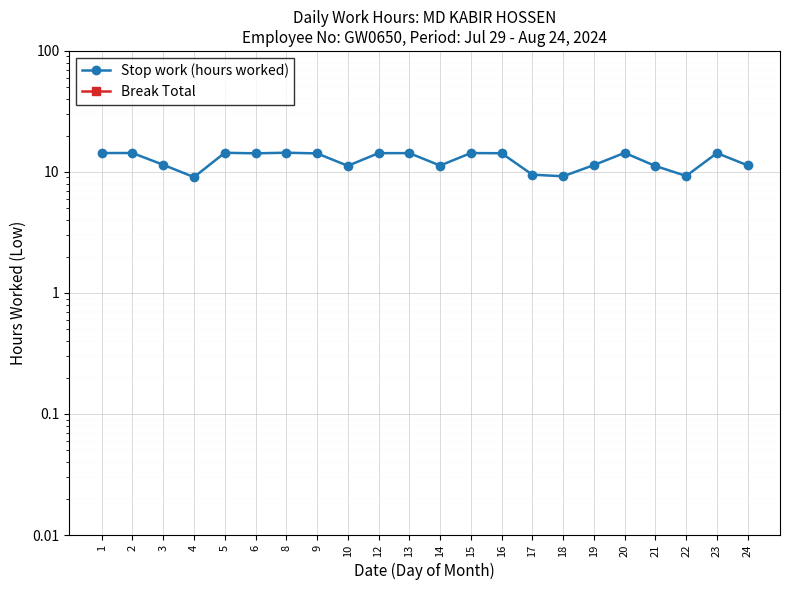

What are all the series names shown in the legend?

Stop work (hours worked), Break Total